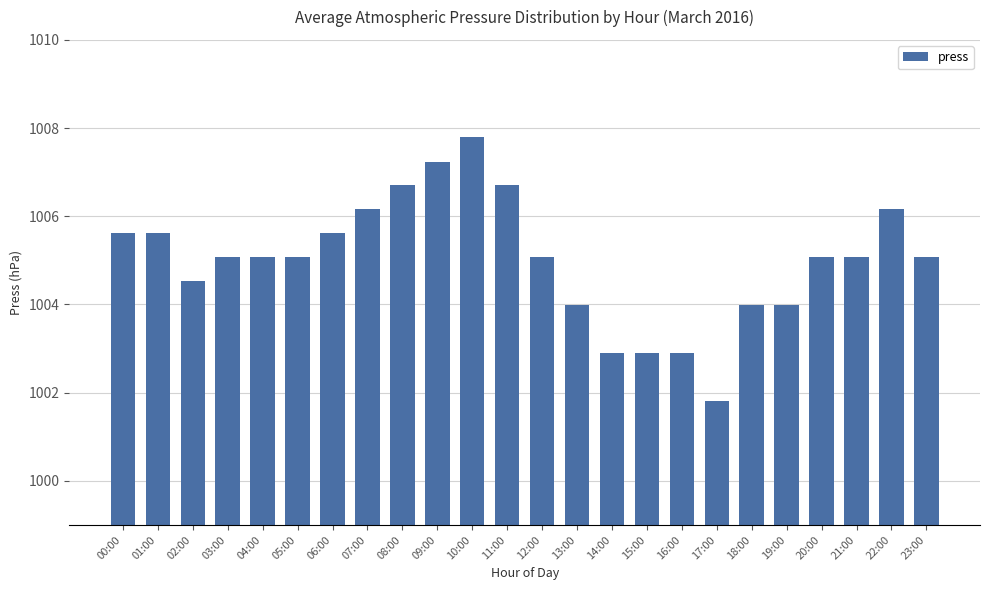

What is the average value?

1005.0